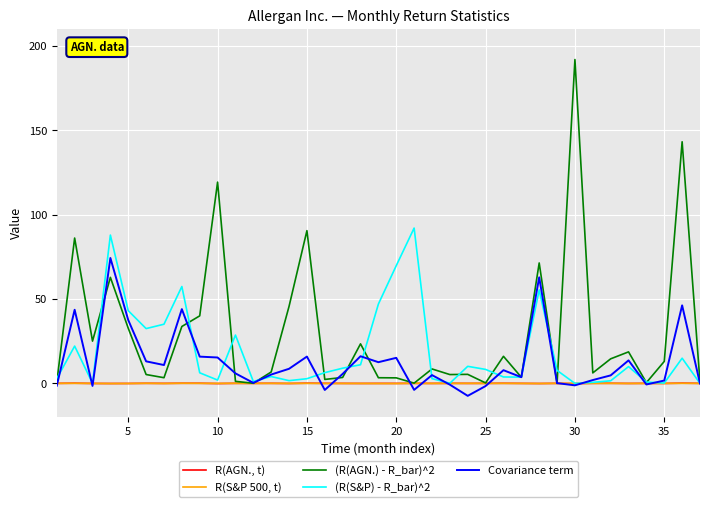

Rank the series by their maximum value, from highest to lowest.

(R(AGN.) - R_bar)^2, (R(S&P) - R_bar)^2, Covariance term, R(AGN., t), R(S&P 500, t)